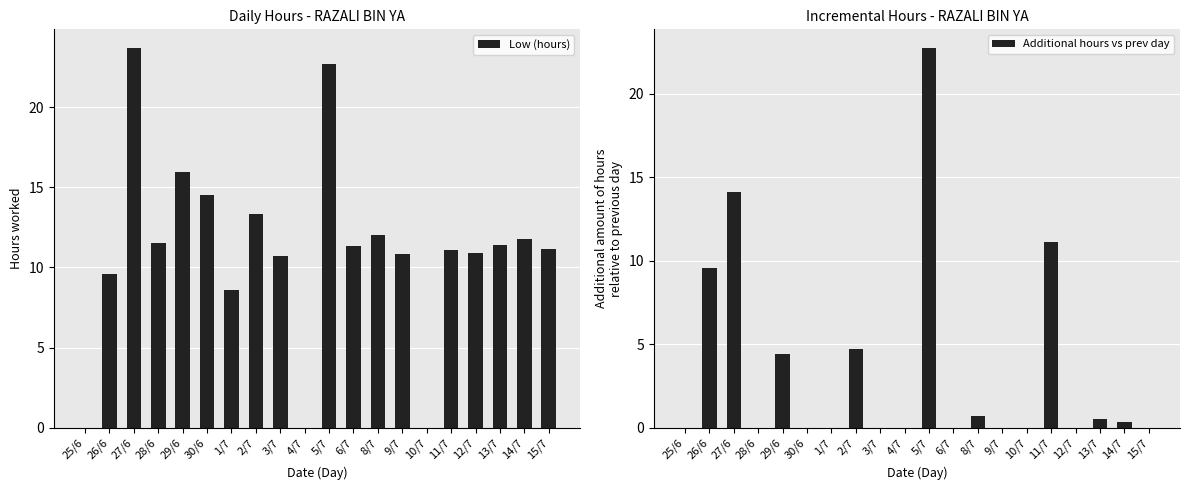

What is the total value across all series at 9/7?

10.8